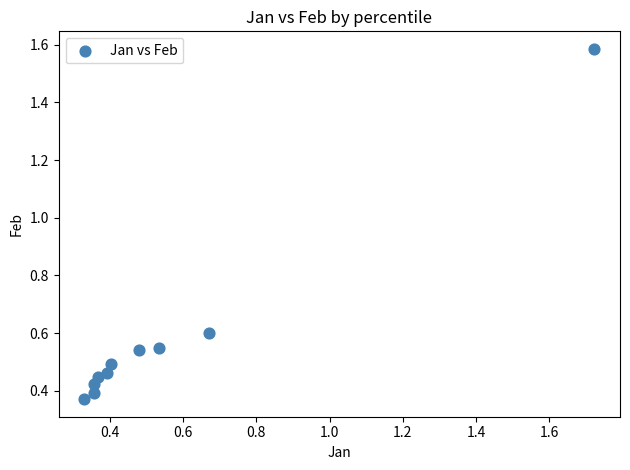

What is the average Y value?

0.6